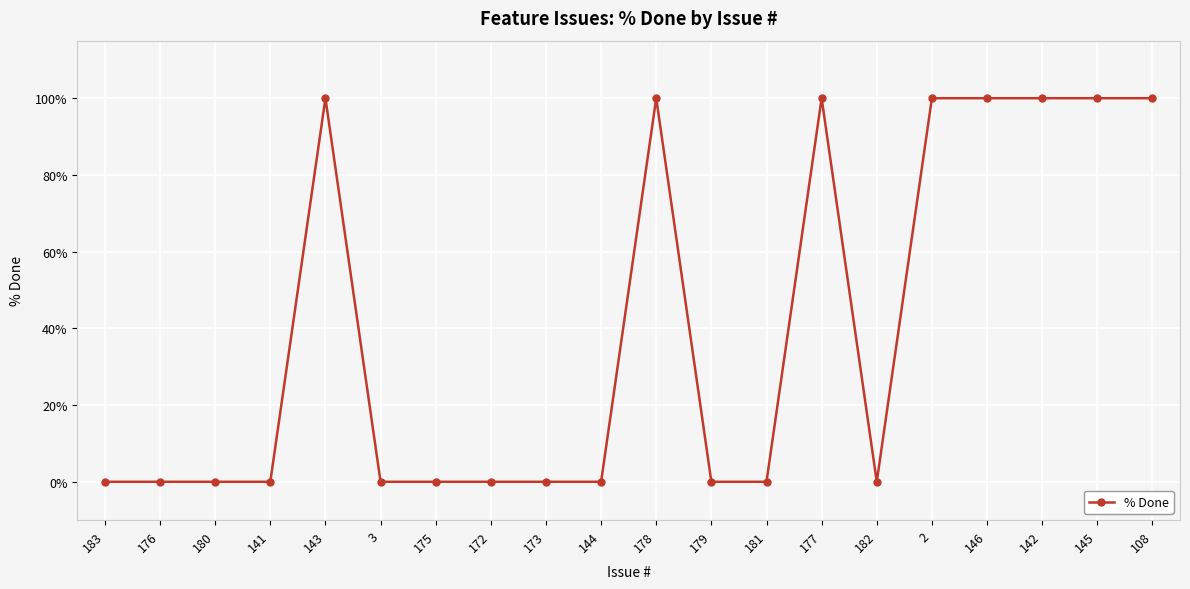

How many lines are shown in the chart?

1